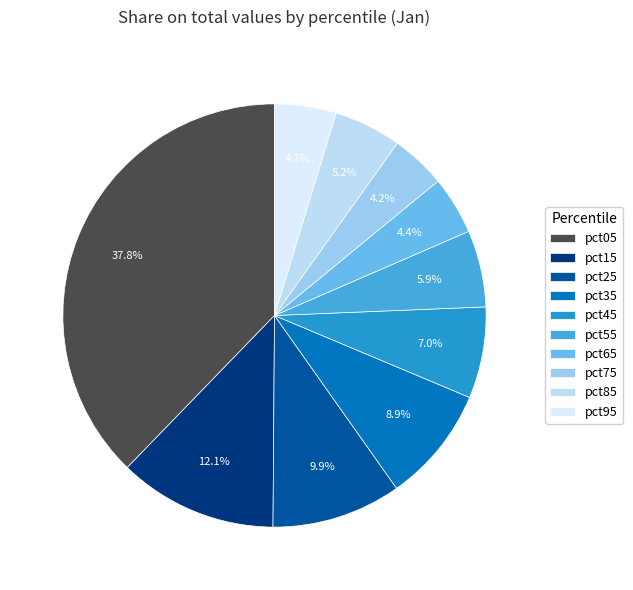

What is the largest slice in the pie chart?

pct05